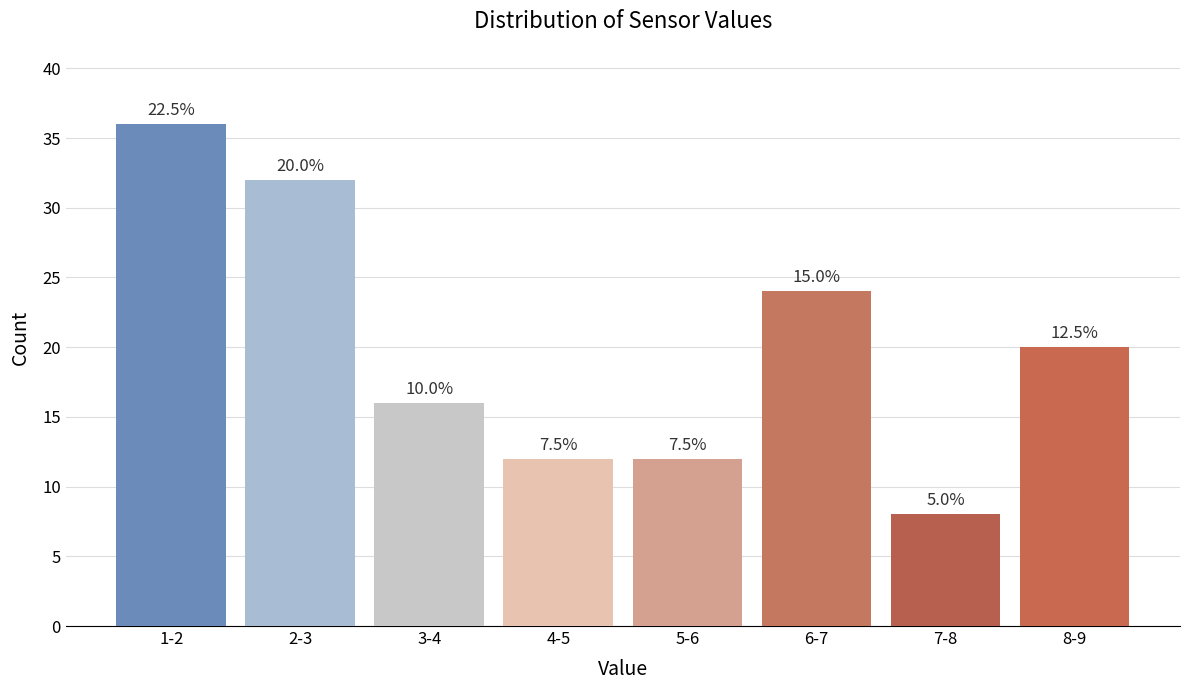

Does the chart contain any negative values?

No